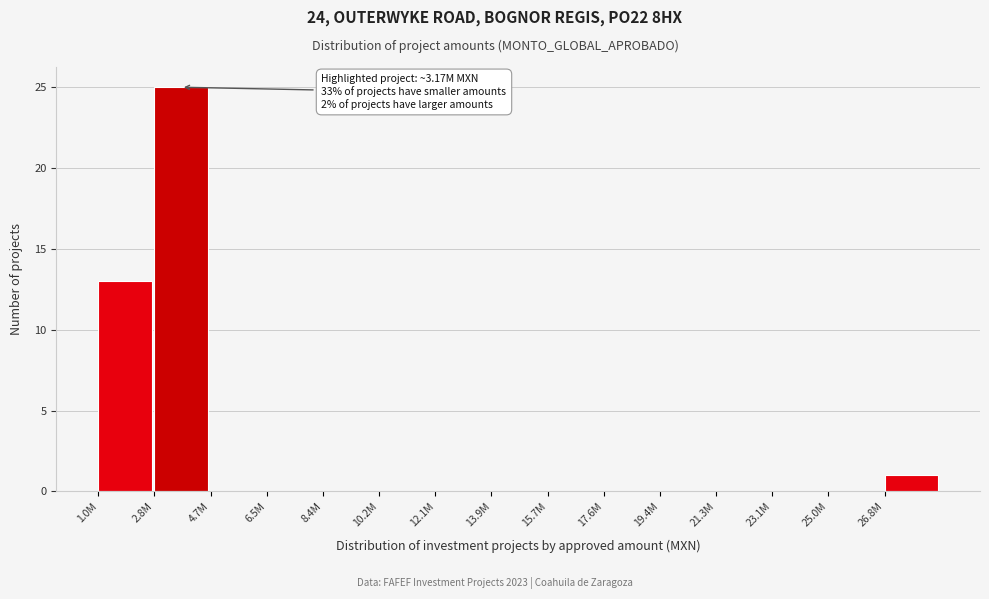

Reading left to right, list all the values displayed in this chart.

1.0M=13	2.8M=25	4.7M=0	6.5M=0	8.4M=0	10.2M=0	12.1M=0	13.9M=0	15.7M=0	17.6M=0	19.4M=0	21.3M=0	23.1M=0	25.0M=0	26.8M=1